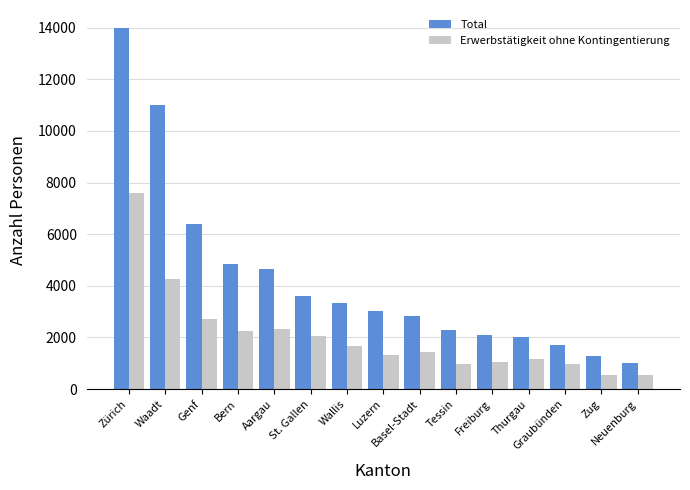

How many data points does each series have?

15